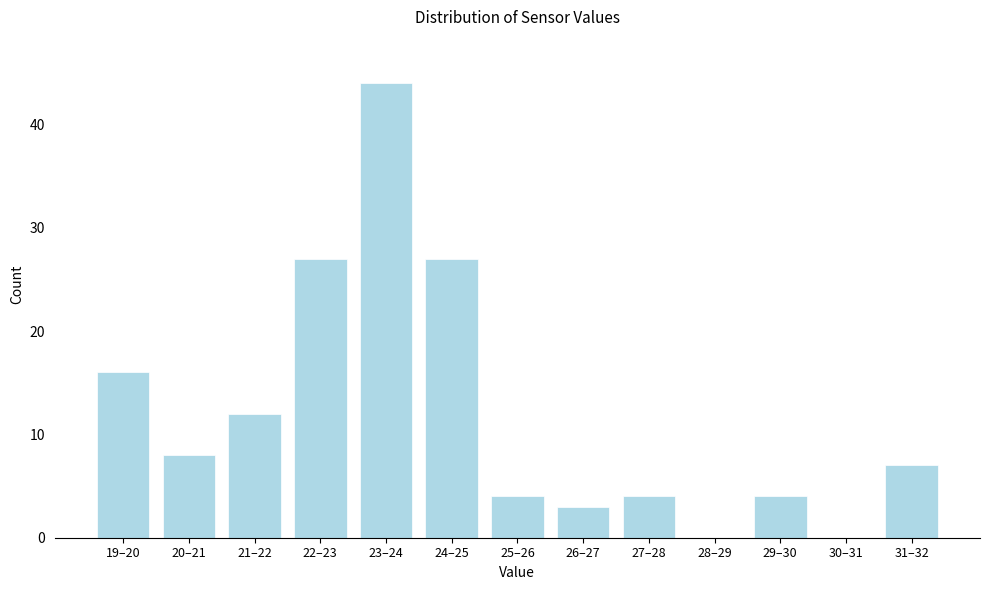

Reading left to right, what are all the values shown in this chart?

19–20=16	20–21=8	21–22=12	22–23=27	23–24=44	24–25=27	25–26=4	26–27=3	27–28=4	28–29=0	29–30=4	30–31=0	31–32=7